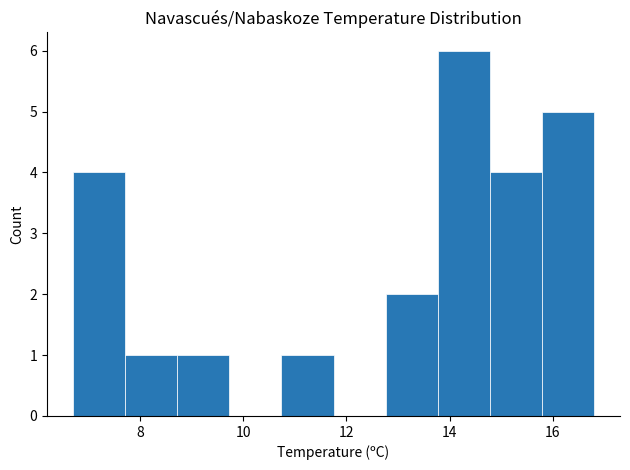

How tall is the bar that spans 12.8 to 13.8 on the x-axis? Neither the bar edges nor the heights are printed on the chart, so give them approximately, as read against the axes.

2